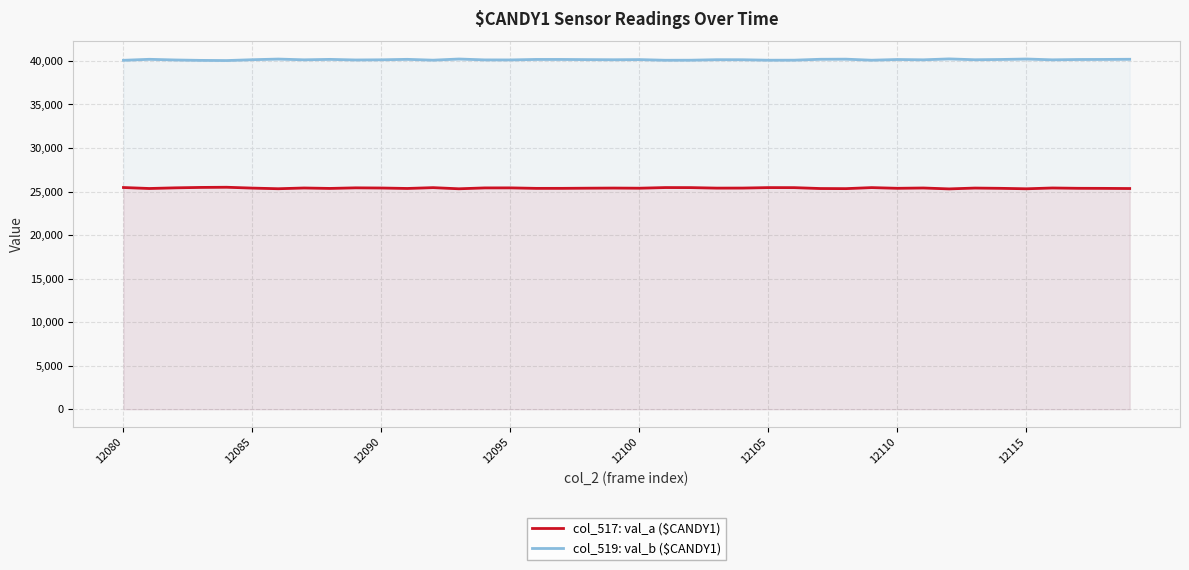

At how many categories does at least one series exceed 27229?

40